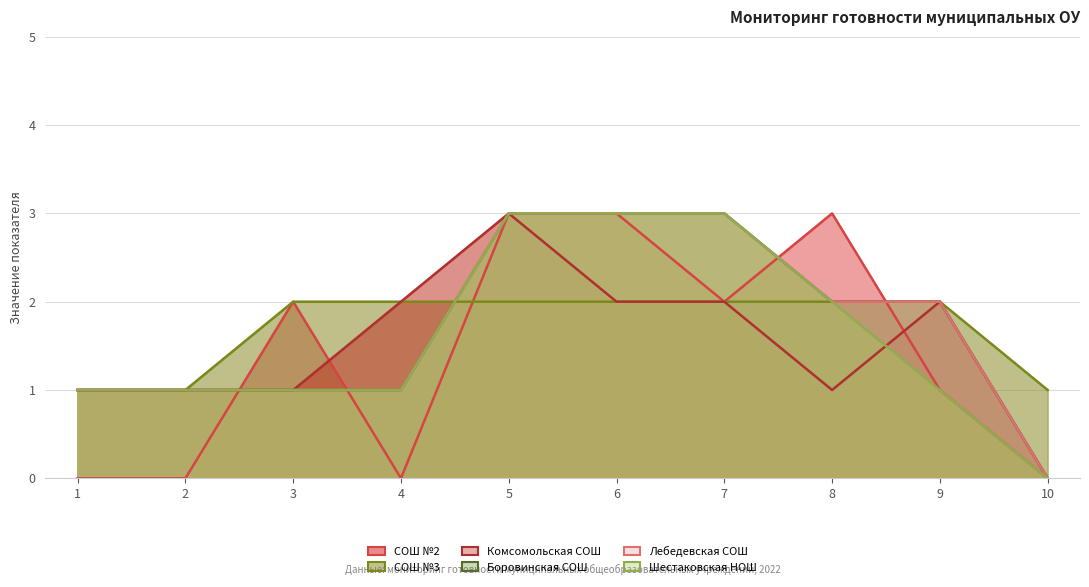

What is the difference between the highest and lowest values at 7?

1